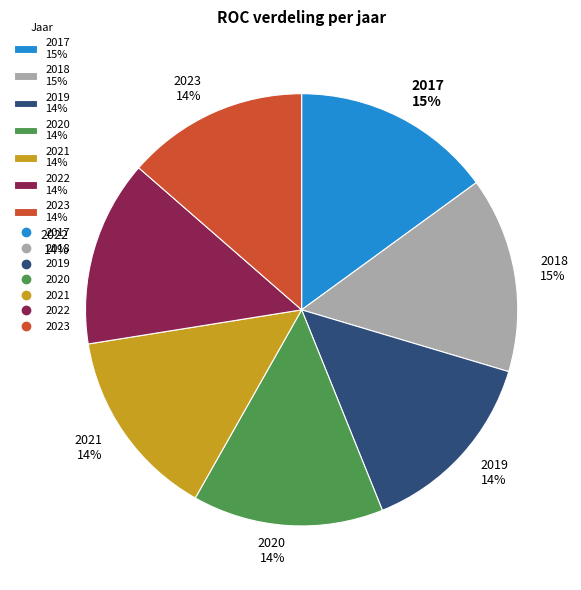

Is 2021 the majority of the pie?

No